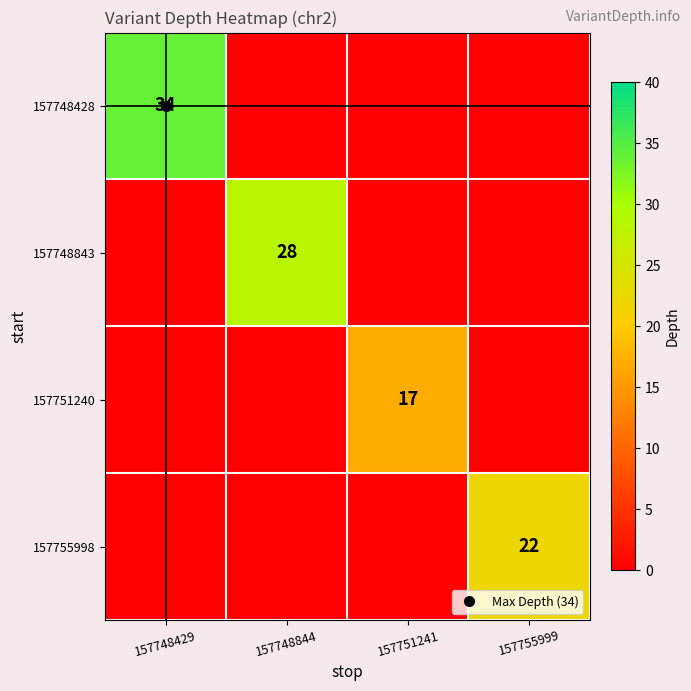

True or false: 157748428 has a value of -14 at 157748844.

False